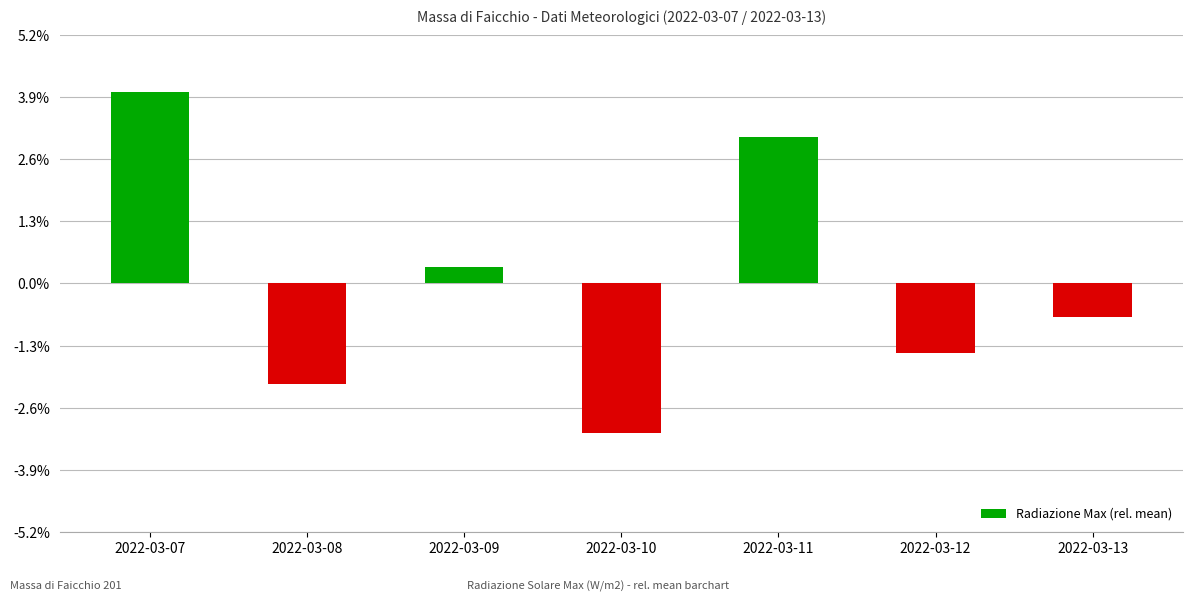

Are the bars horizontal?

No